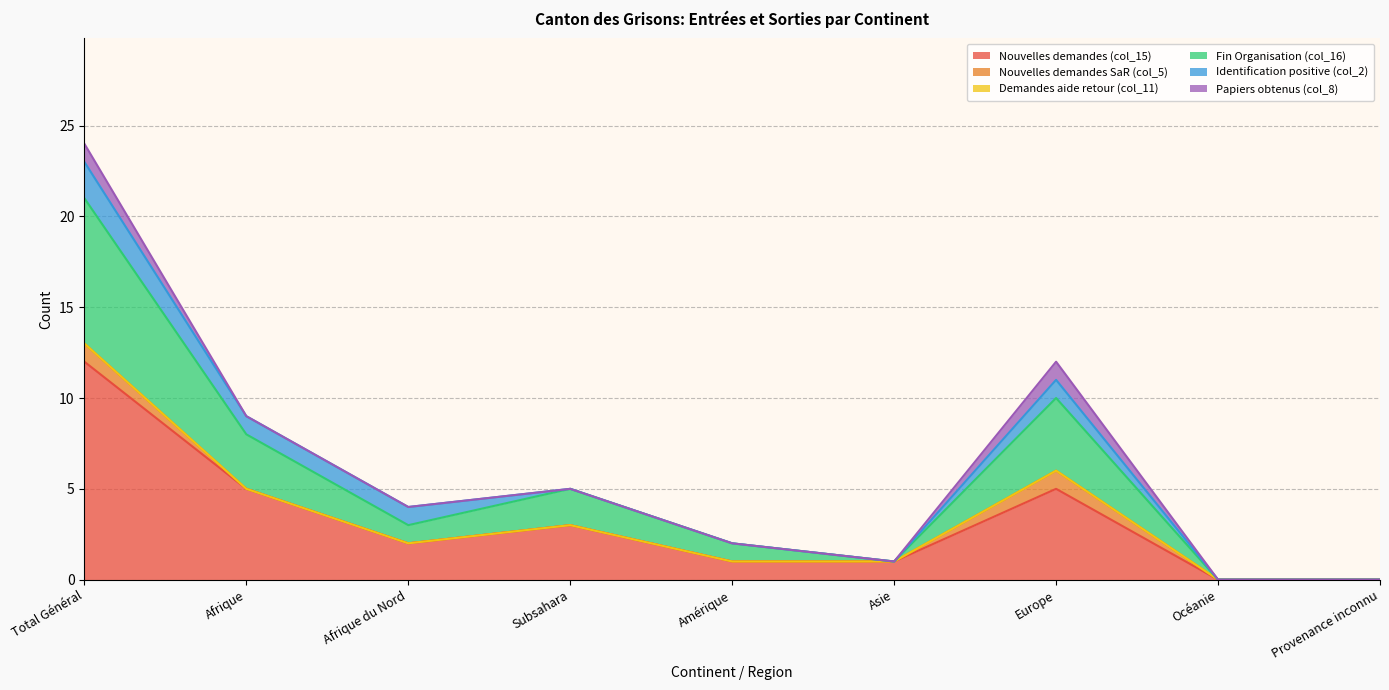

Is it true that Identification positive (col_2) equals 1 at Amérique?

False